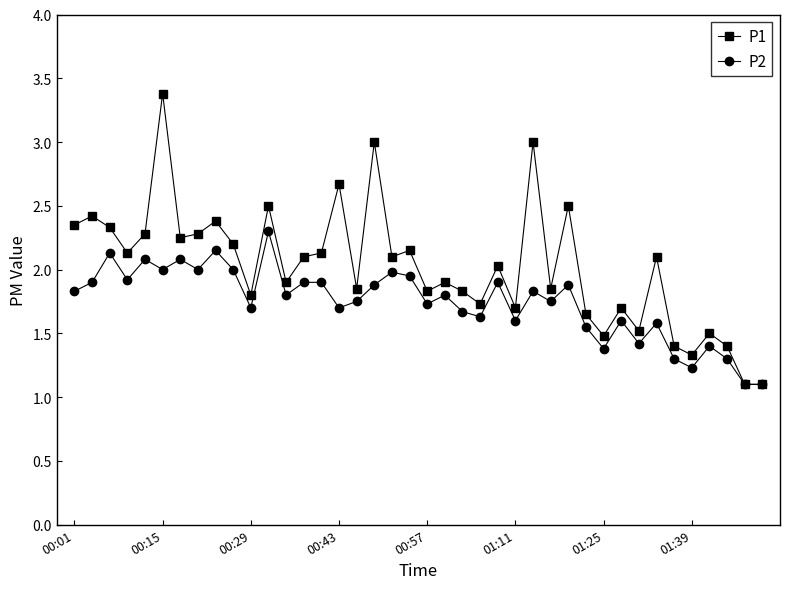

What is the highest value of the P2 series?

2.3